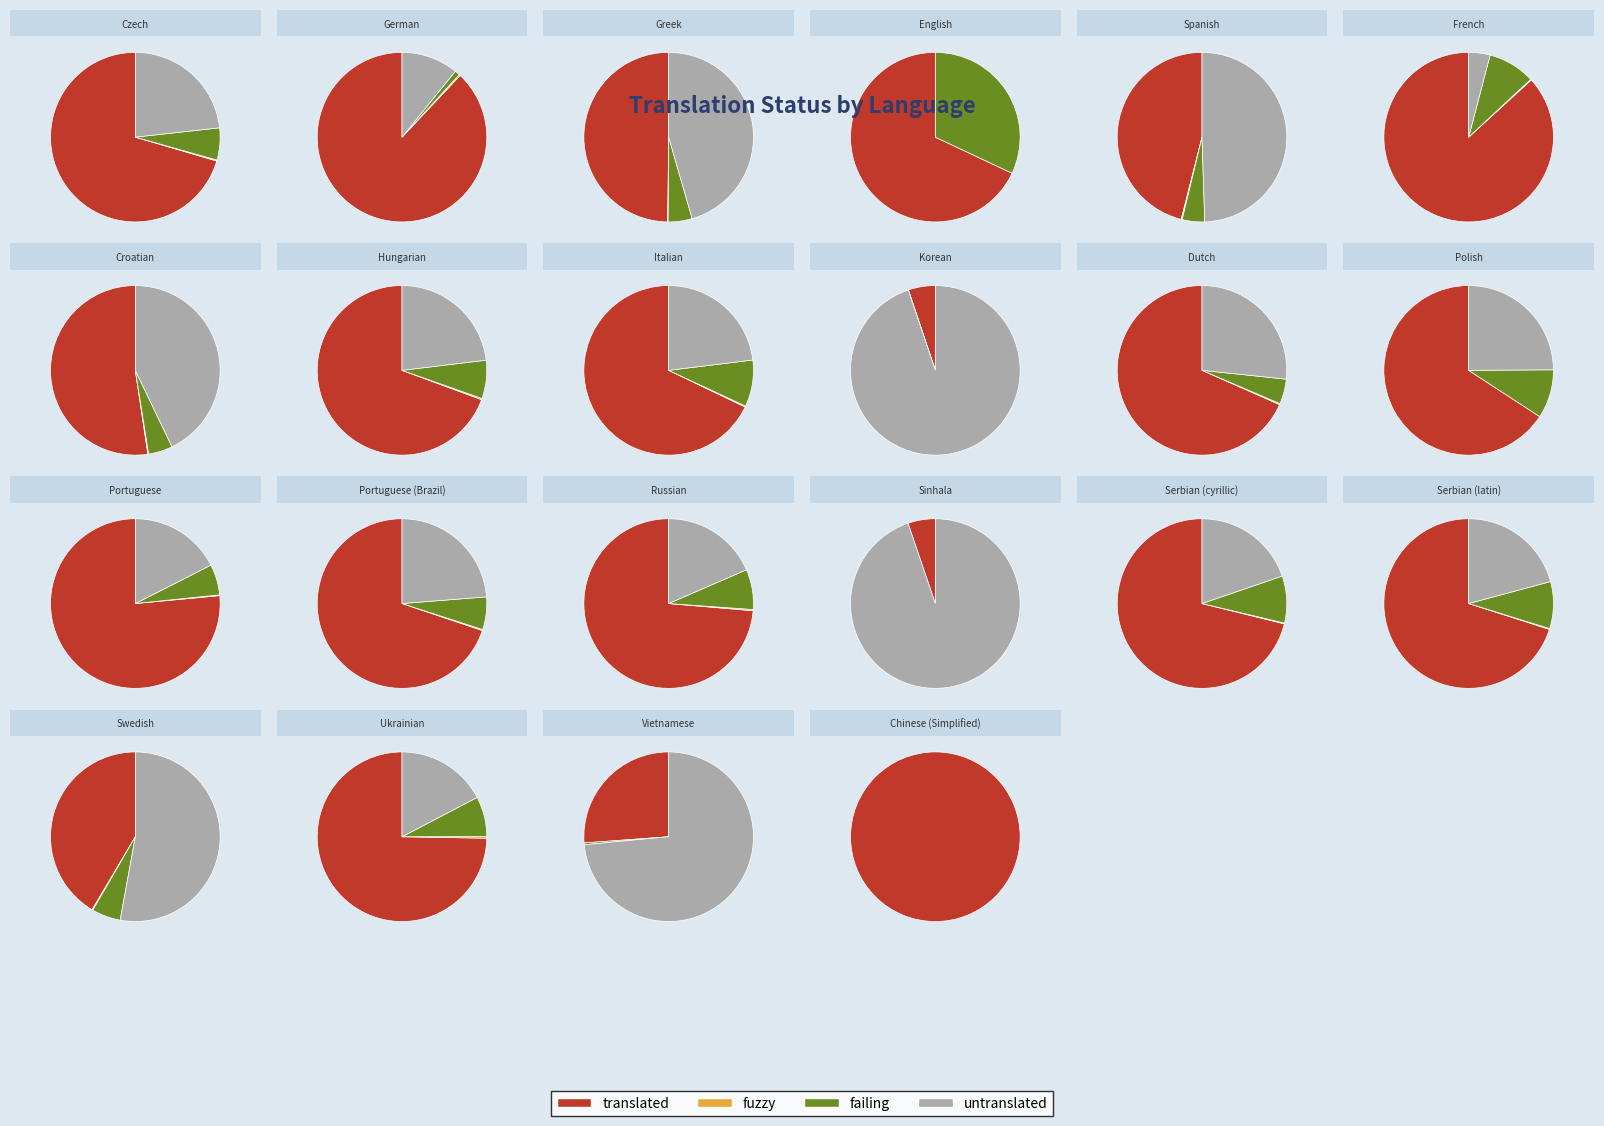

To the nearest percent, what portion does German represent?

1%